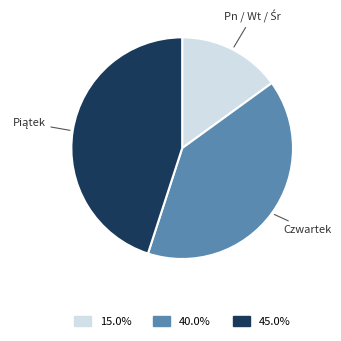

Does any single category account for the majority?

No